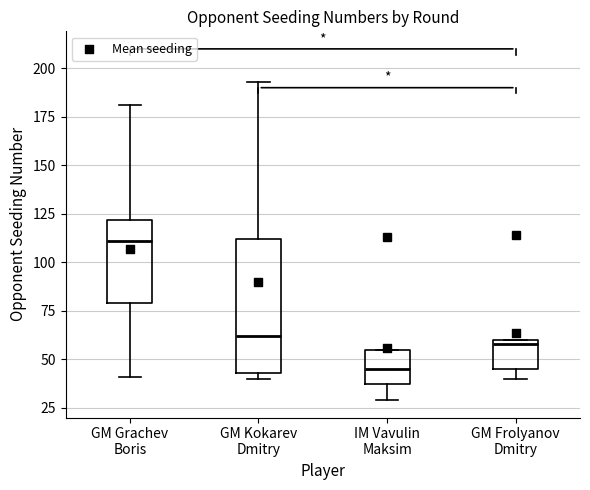

Reading left to right, transcribe this box plot: for each box, give where its median line is, the range the box spans, and where its two whiskers end, as read against the y-axis. The values are not printed on the chart, so give them approximately, as read against the axis.

GM Grachev Boris: median 110, box 80 to 120, whiskers 40 to 180
GM Kokarev Dmitry: median 60, box 45 to 110, whiskers 40 to 195
IM Vavulin Maksim: median 45, box 35 to 55, whiskers 30 to 55
GM Frolyanov Dmitry: median 60 (just below the box's upper edge), box 45 to 60, whiskers 40 to 60